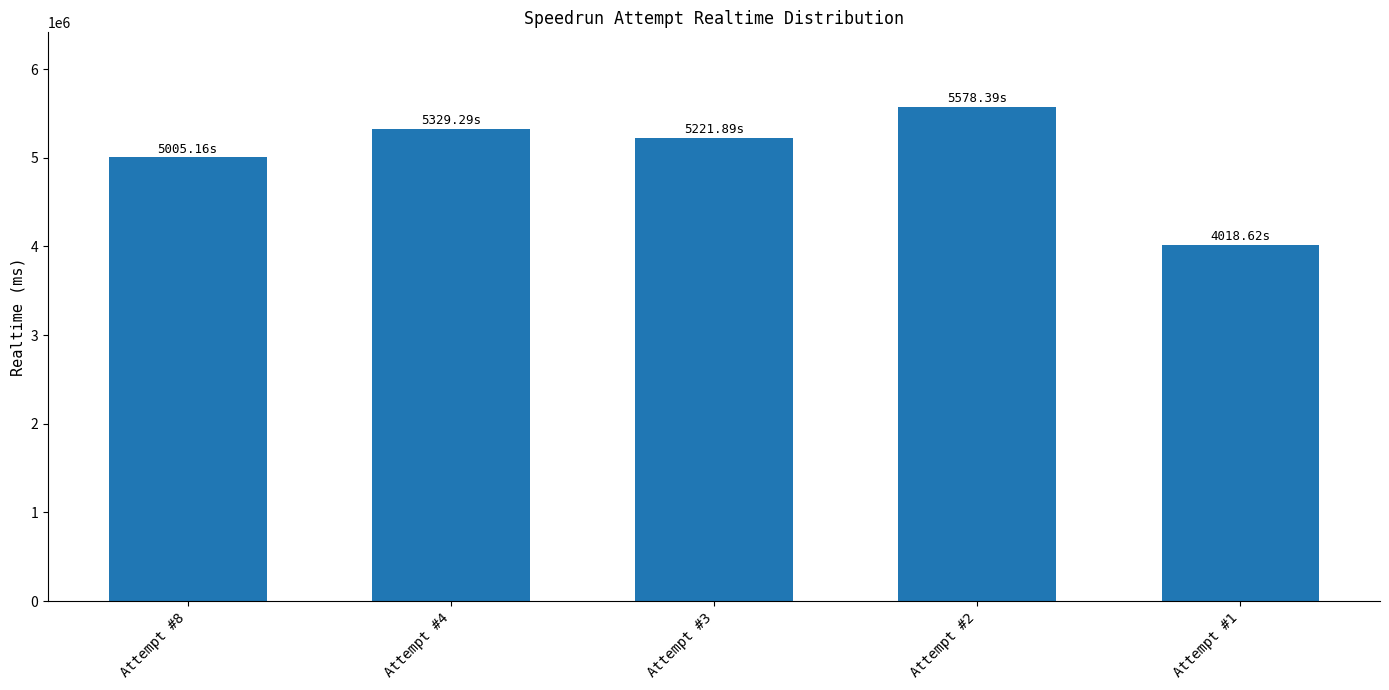

What is the value of the 2nd bar from the left?

5329291